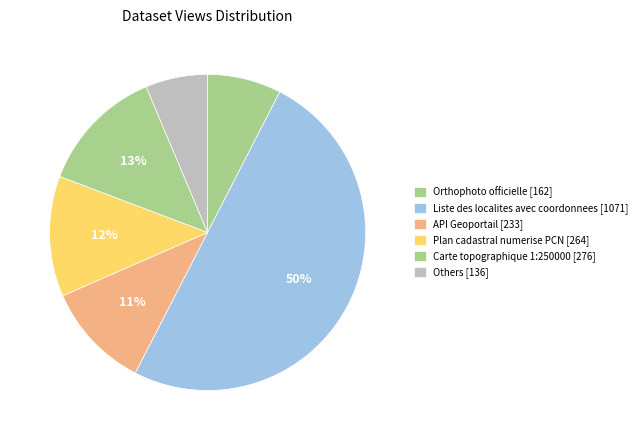

Is there a majority slice in this chart?

No